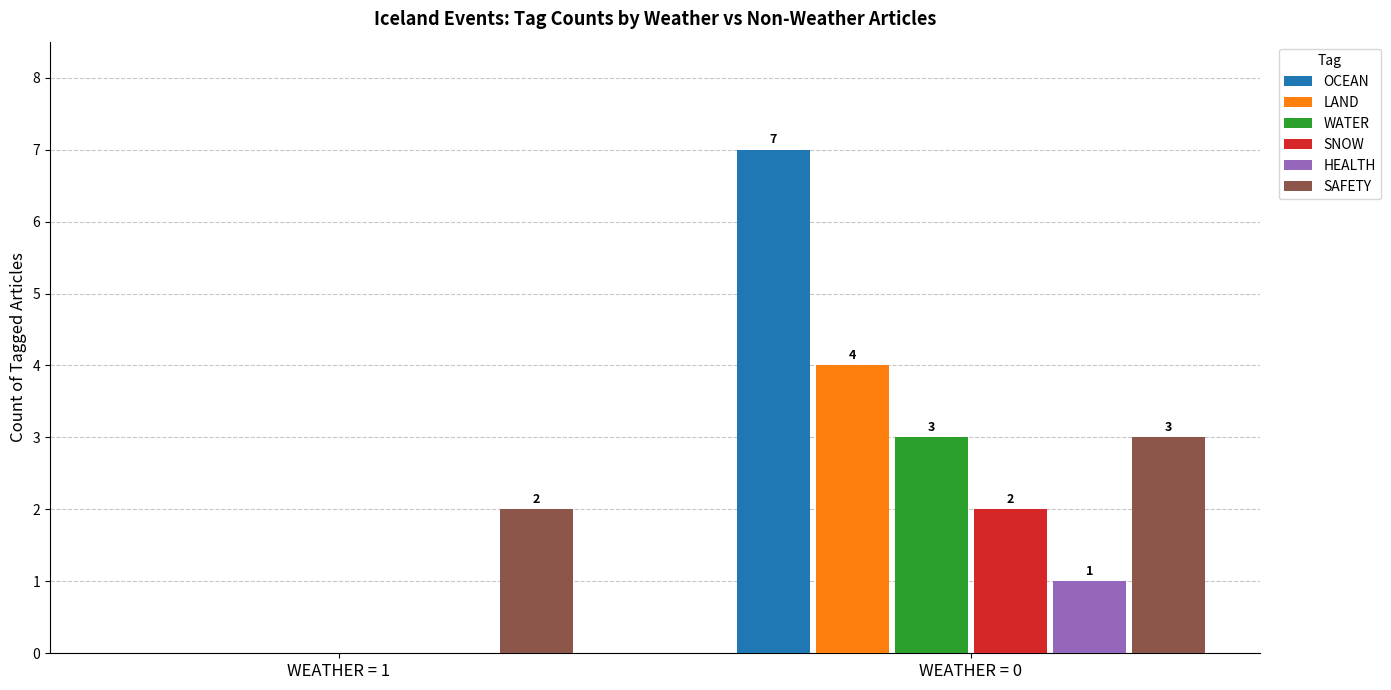

Reading left to right, transcribe all the data shown in this chart.

OCEAN: 0	7
LAND: 0	4
WATER: 0	3
SNOW: 0	2
HEALTH: 0	1
SAFETY: 2	3